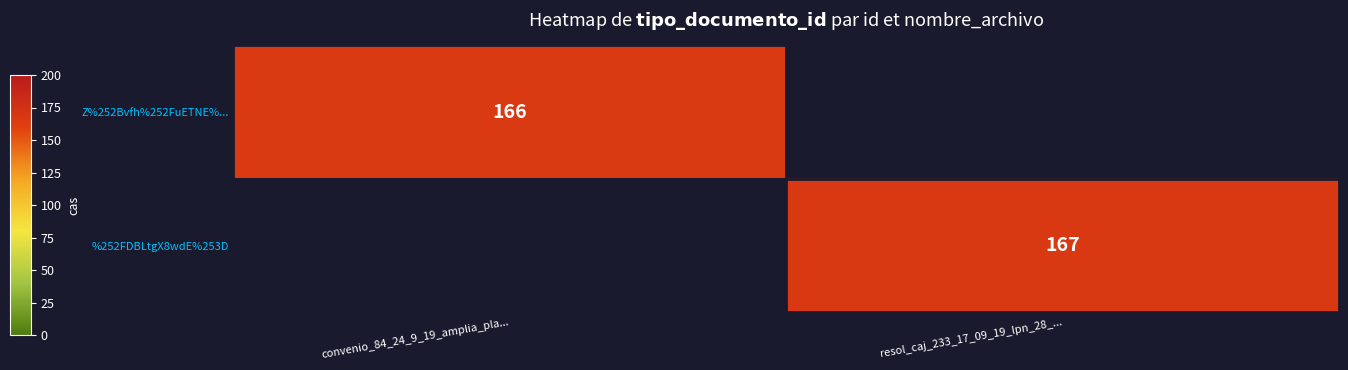

True or false: Z%252Bvfh%252FuETNE%... has a value of 166 at convenio_84_24_9_19_amplia_pla....

True